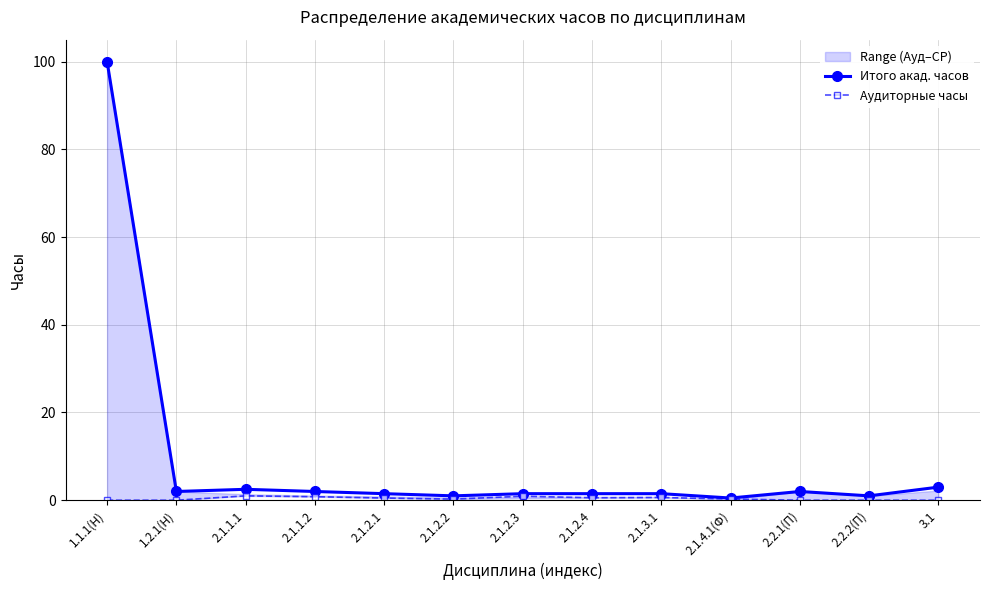

Is this an area chart (filled region under the line)?

No